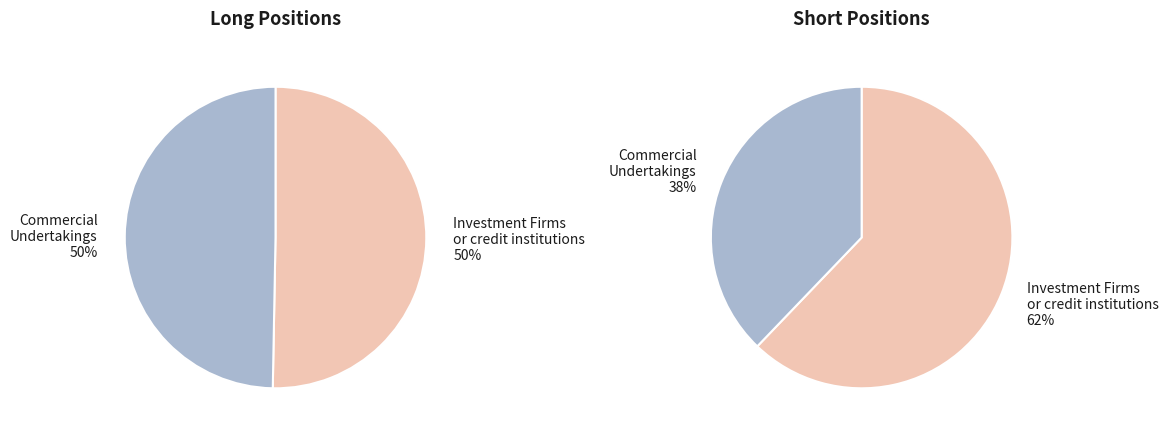

Which category accounts for the majority?

Investment Firms
or credit institutions